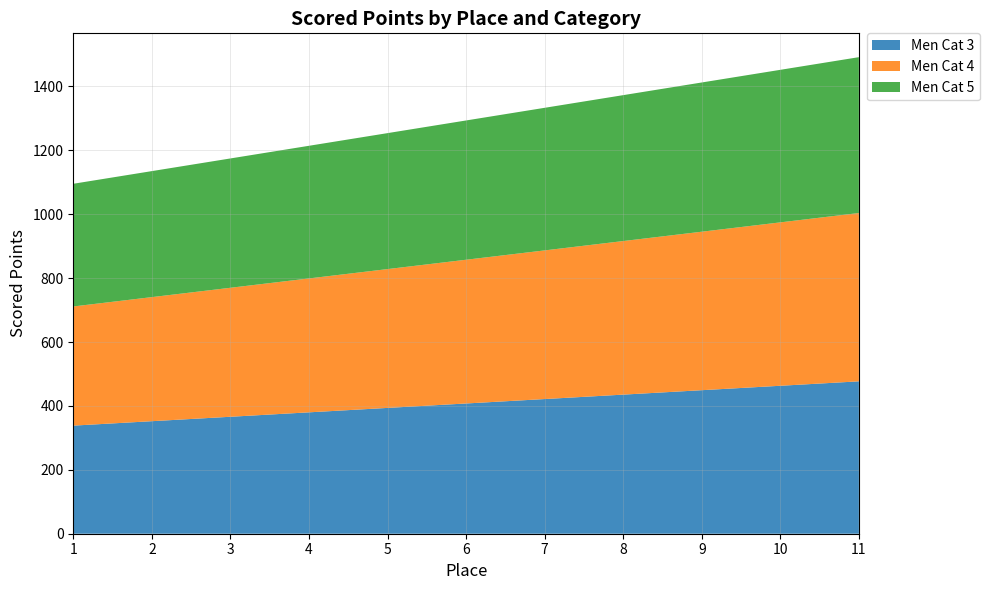

Reading right to left, list all the values displayed in this chart.

Men Cat 3: 476.9	463.1	449.2	435.4	421.5	407.6	393.8	379.9	366.1	352.2	338.4
Men Cat 4: 526.8	511.4	496.1	480.7	465.3	449.9	434.5	419.1	403.7	388.4	373.0
Men Cat 5: 487.8	477.4	467.1	456.7	446.3	435.9	425.5	415.1	404.8	394.4	384.0